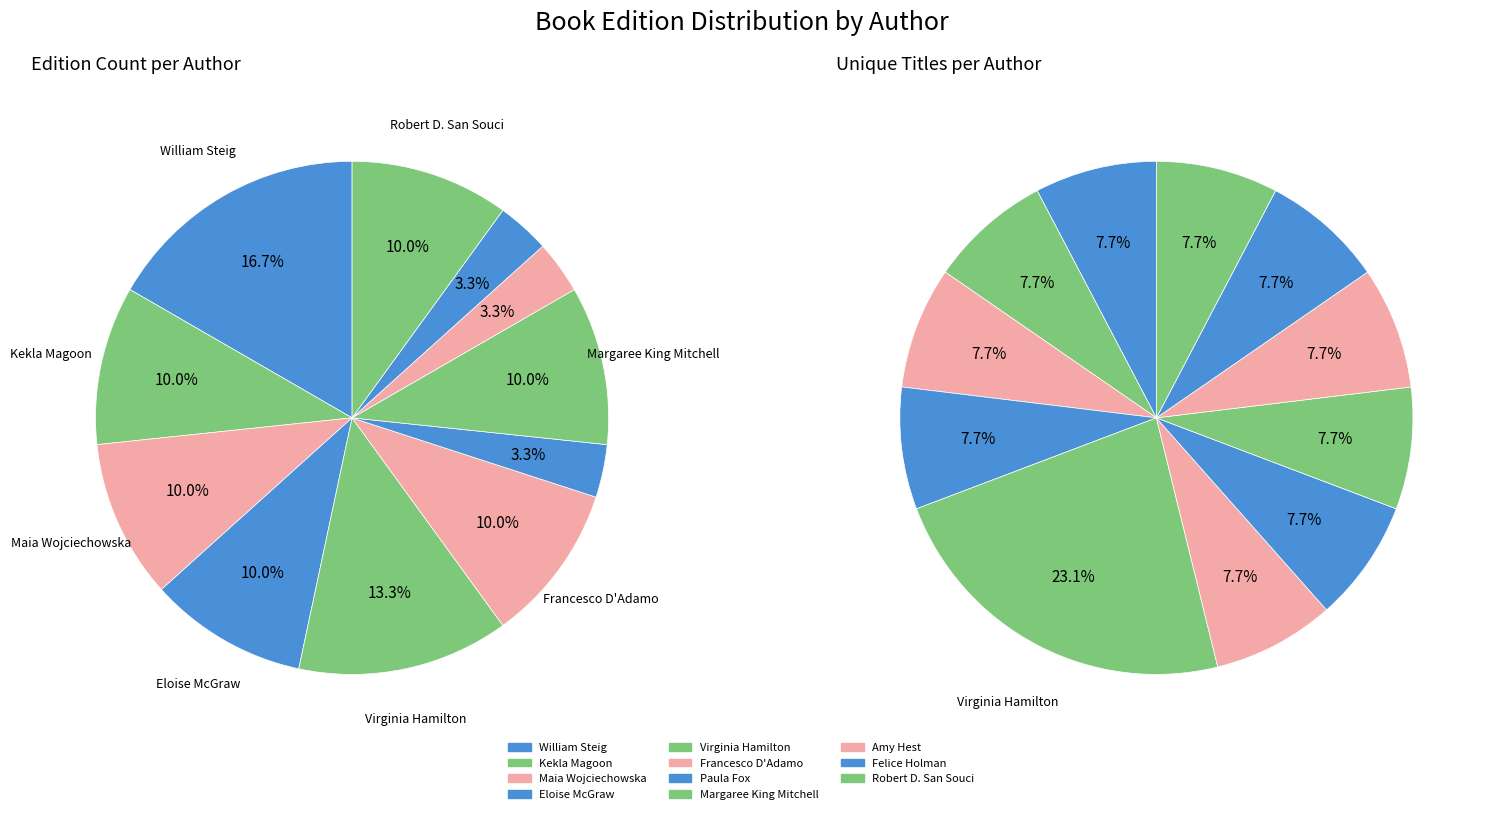

How many segments does this pie chart have?

11